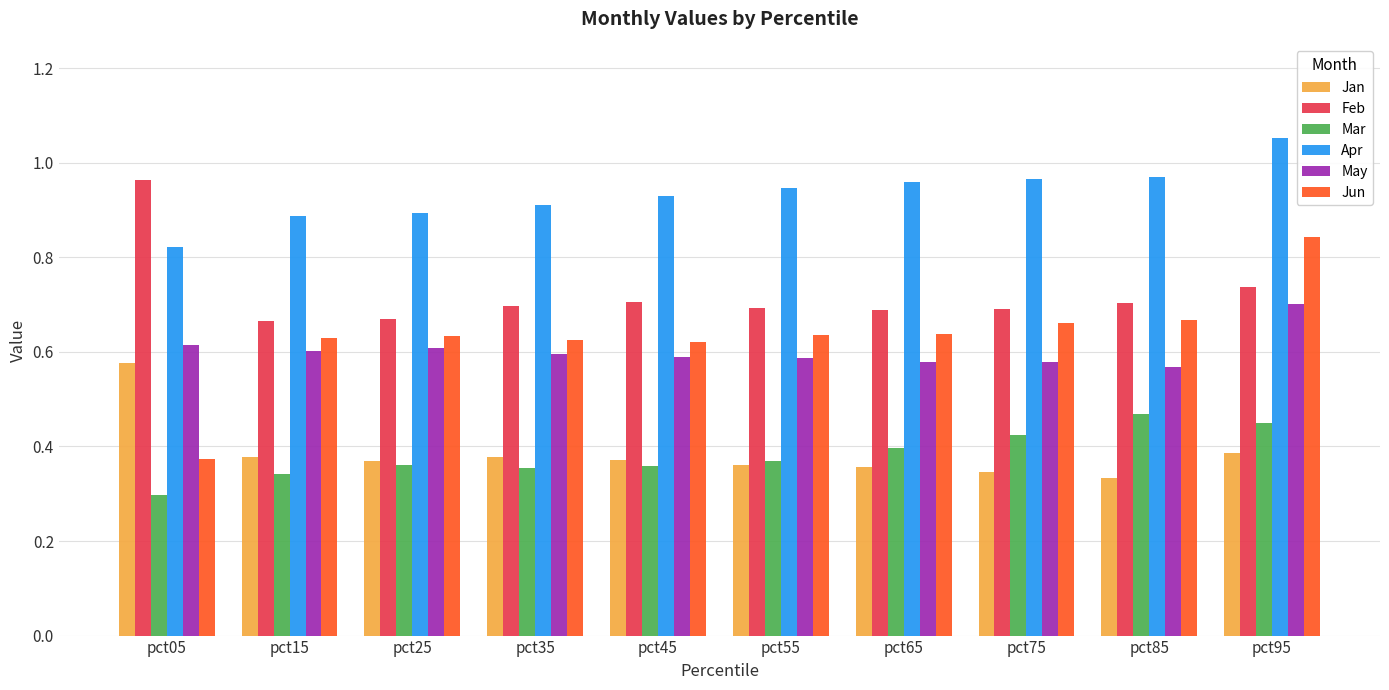

How many distinct data groups are displayed?

6